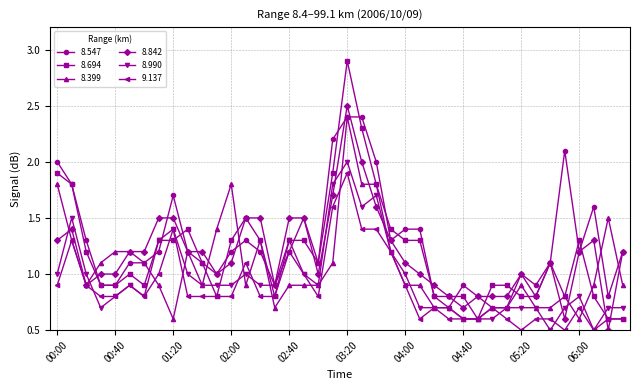

What are all the series names shown in the legend?

8.547, 8.694, 8.399, 8.842, 8.990, 9.137